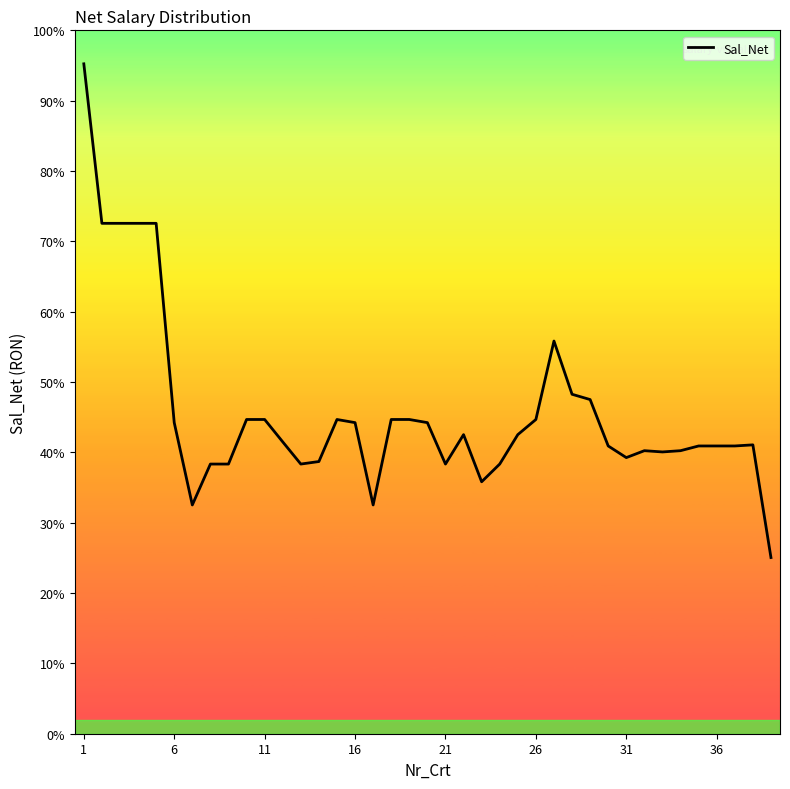

Is this an area chart (filled region under the line)?

No